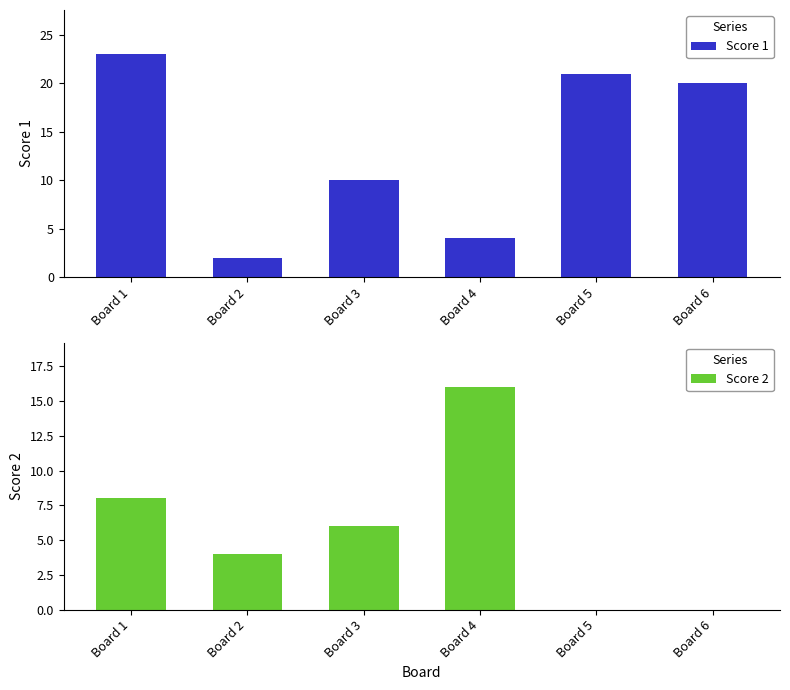

Which series has the largest total across all categories?

Score 1